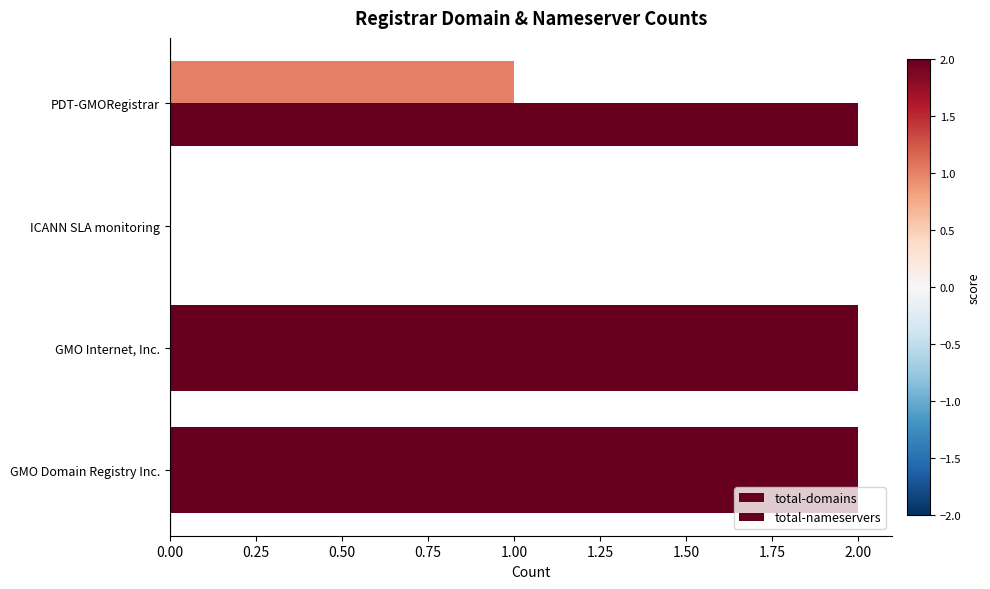

Which series has the largest range (max minus min)?

total-domains